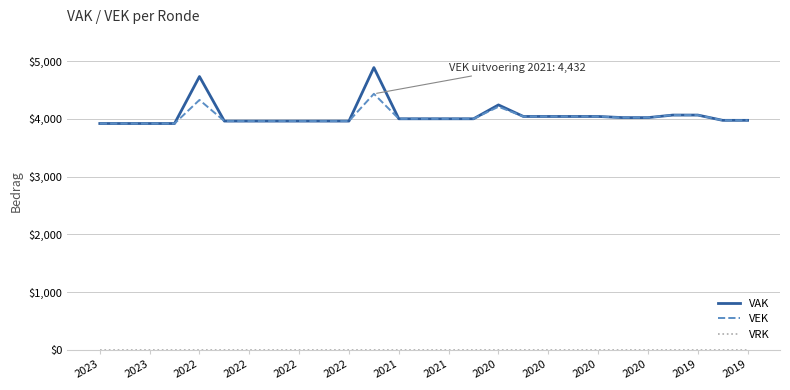

What is the greatest value displayed?

4886